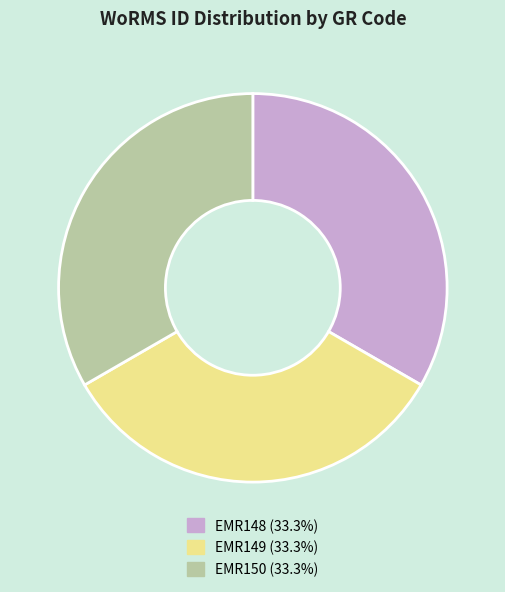

What is the ratio of the value at EMR150 to the value at EMR149?

1.0